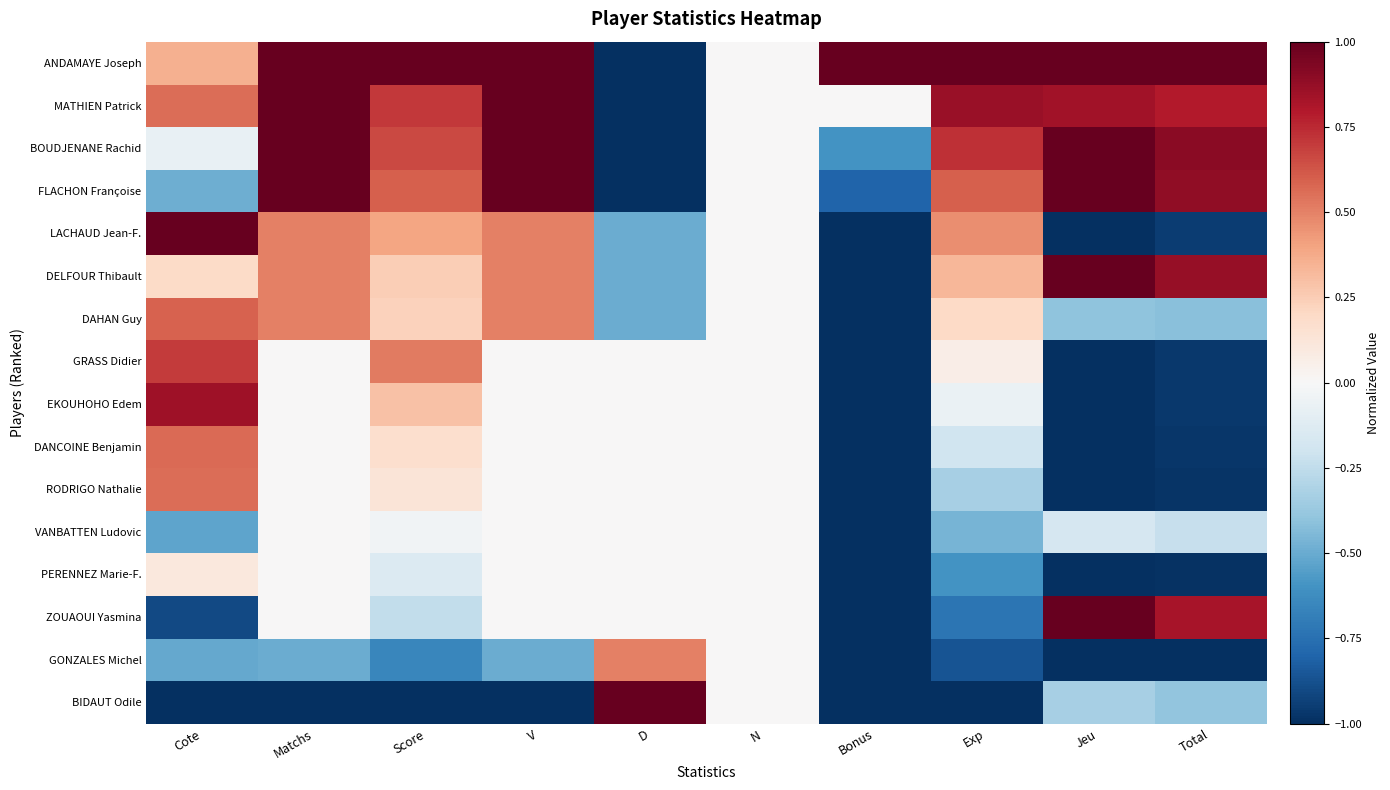

List the series in order of their peak value, highest first.

ANDAMAYE Joseph, MATHIEN Patrick, BOUDJENANE Rachid, FLACHON Françoise, LACHAUD Jean-F., DELFOUR Thibault, ZOUAOUI Yasmina, BIDAUT Odile, EKOUHOHO Edem, GRASS Didier, DAHAN Guy, DANCOINE Benjamin, RODRIGO Nathalie, GONZALES Michel, PERENNEZ Marie-F., VANBATTEN Ludovic